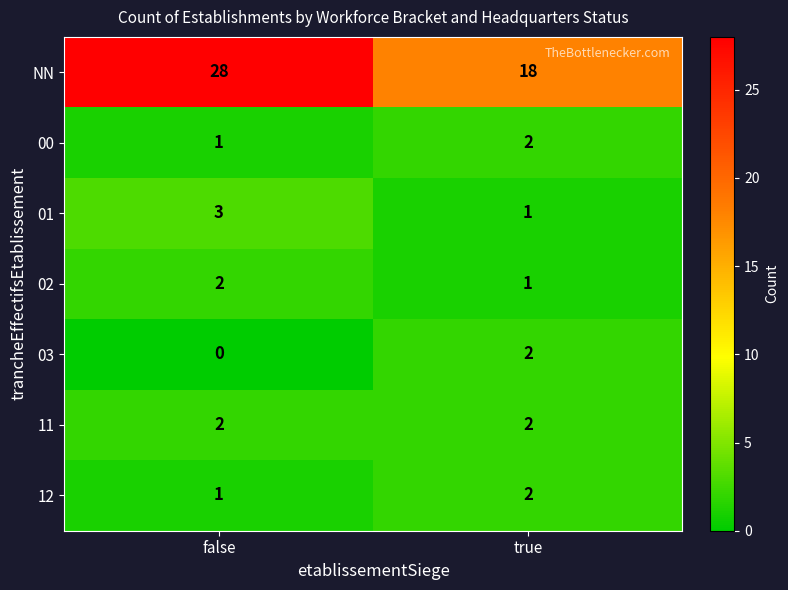

Reading left to right, transcribe all the data shown in this chart.

NN: false=28	true=18
00: false=1	true=2
01: false=3	true=1
02: false=2	true=1
03: false=0	true=2
11: false=2	true=2
12: false=1	true=2